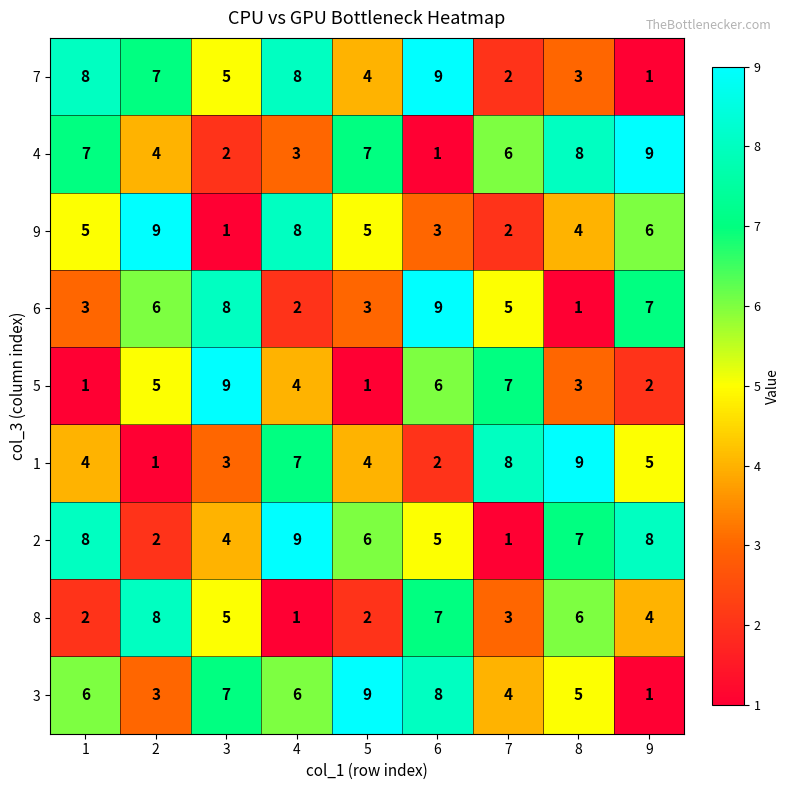

At which label is 1 closest to 5?

9